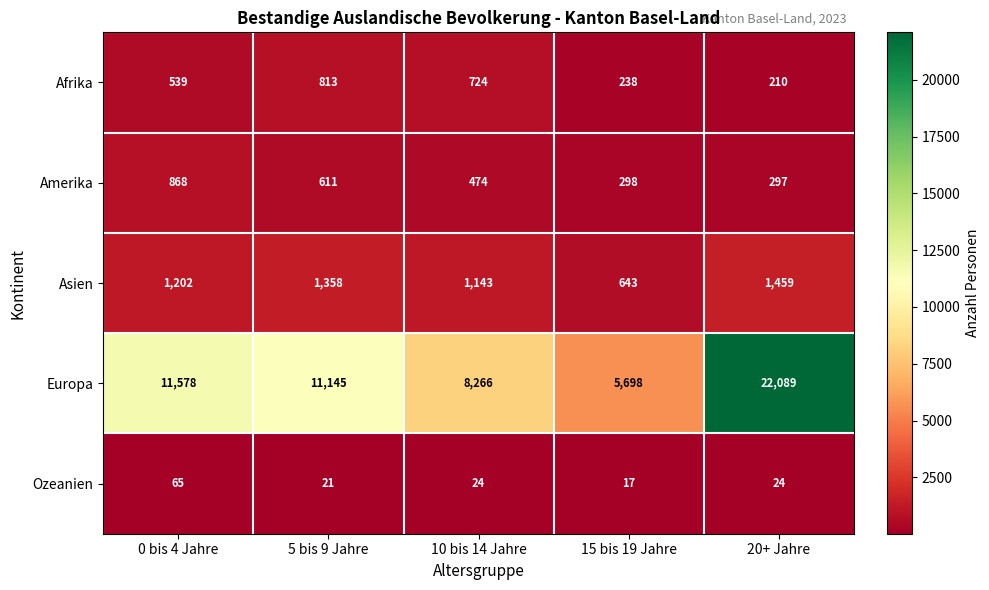

Where does the Amerika series first go above 474?

0 bis 4 Jahre